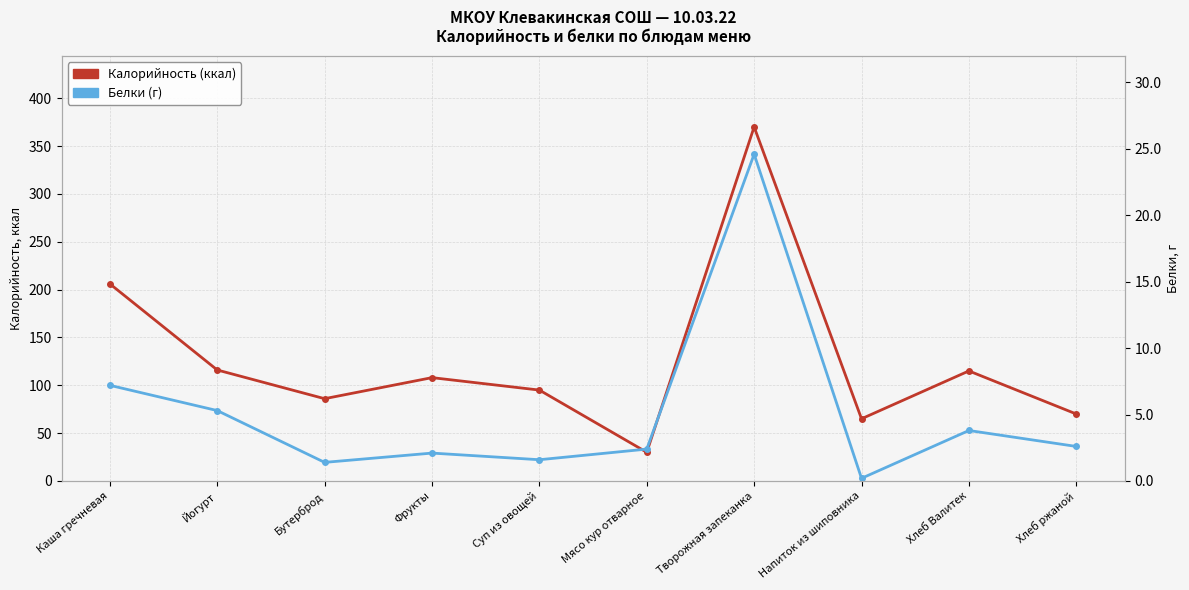

Reading left to right, transcribe all the data shown in this chart.

Калорийность (ккал): 206.0	116.0	86.0	108.0	95.0	30.0	370.0	65.0	115.0	70.0
Белки (г): 7.2	5.3	1.4	2.1	1.6	2.4	24.6	0.2	3.8	2.6